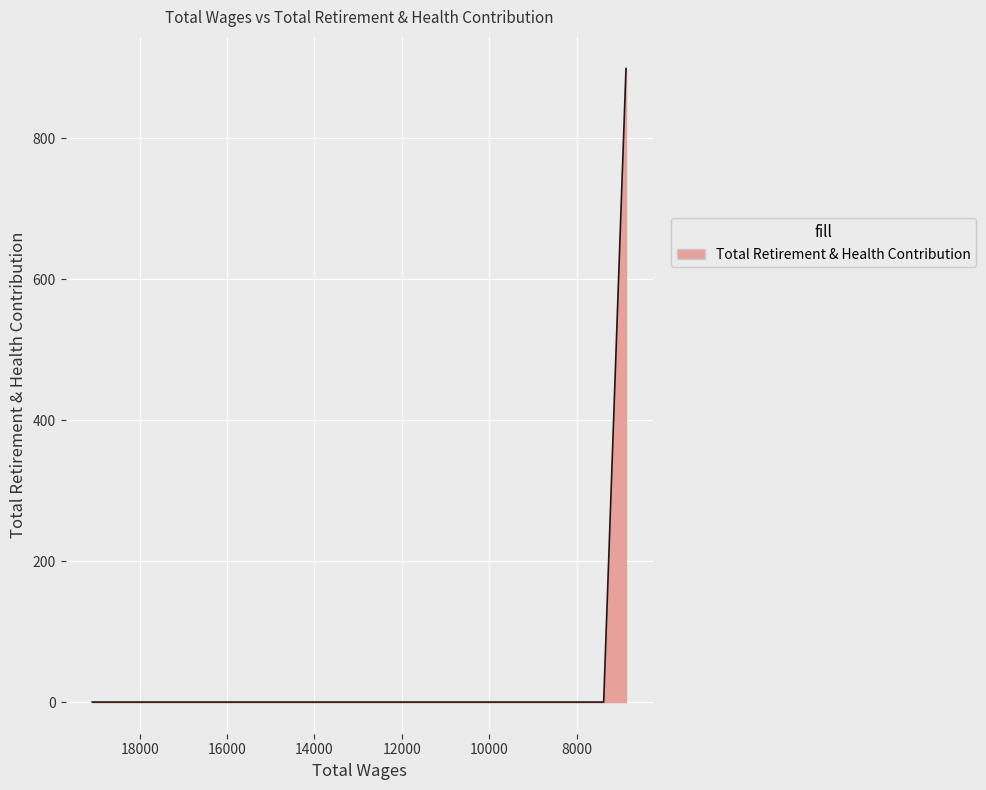

What is the difference between the values at 7380.0 and 6869.0?

899